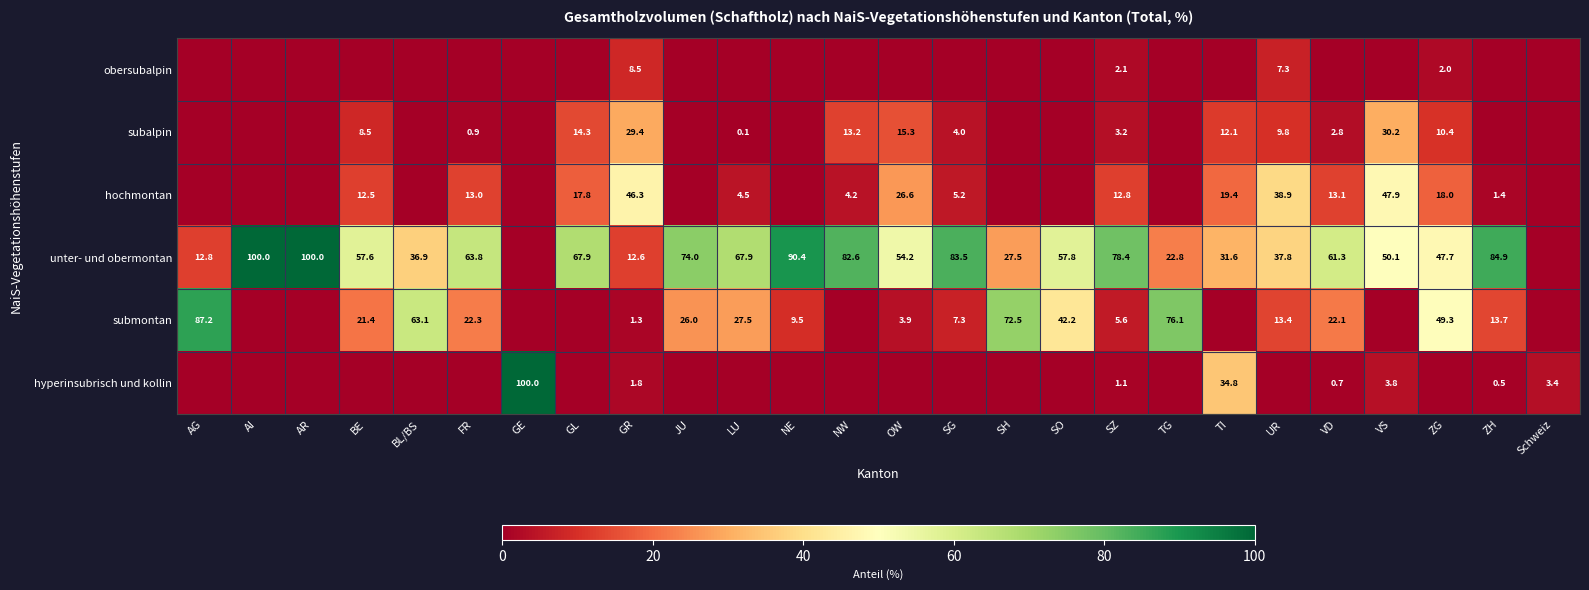

Is it true that obersubalpin equals 8.5 at GR?

True